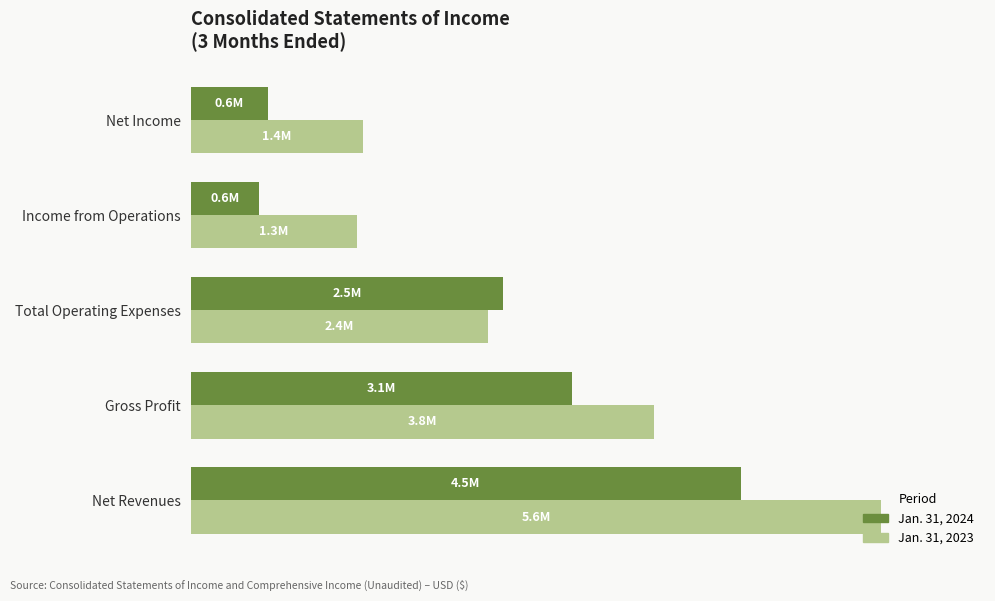

What are all the series names shown in the legend?

Jan. 31, 2024, Jan. 31, 2023